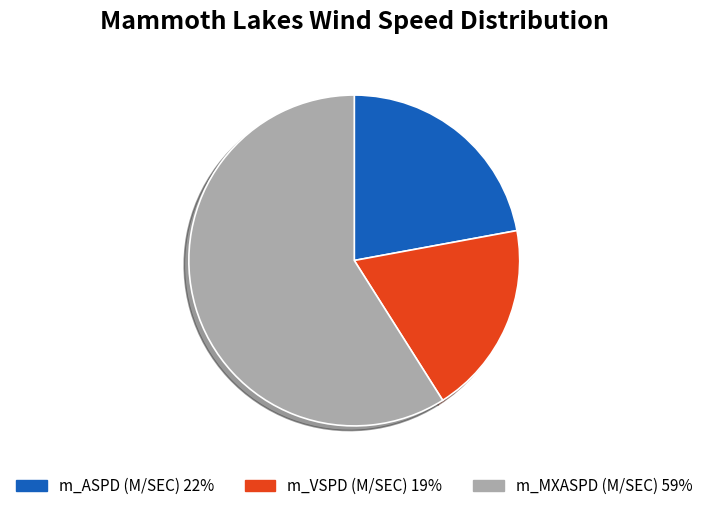

Which slice is the smallest?

m_VSPD (M/SEC)